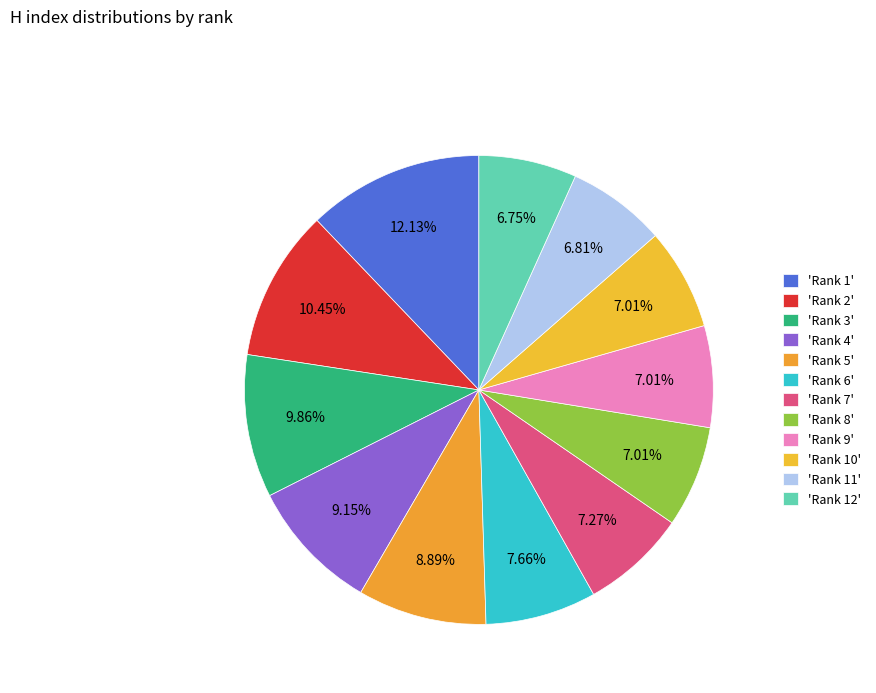

How many segments does this pie chart have?

12